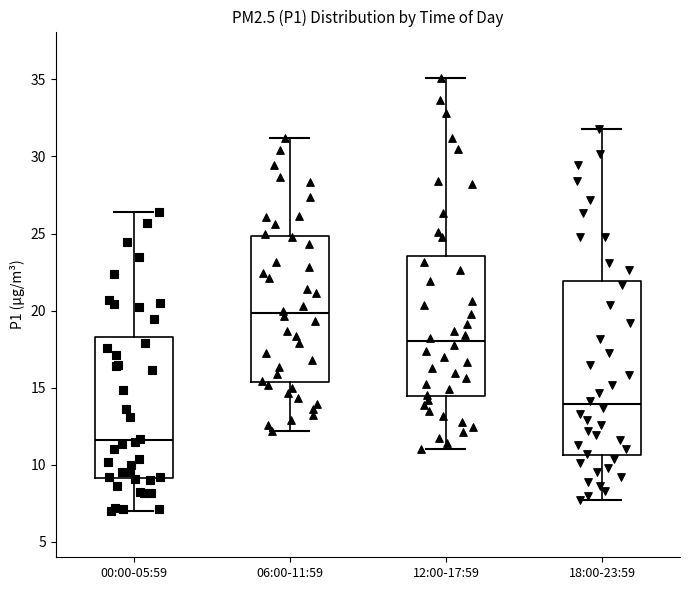

Where does the lower whisker of the box for 12:00-17:59 end on the y-axis? The values are not printed on the chart, so give them approximately, as read against the axis.

11.0